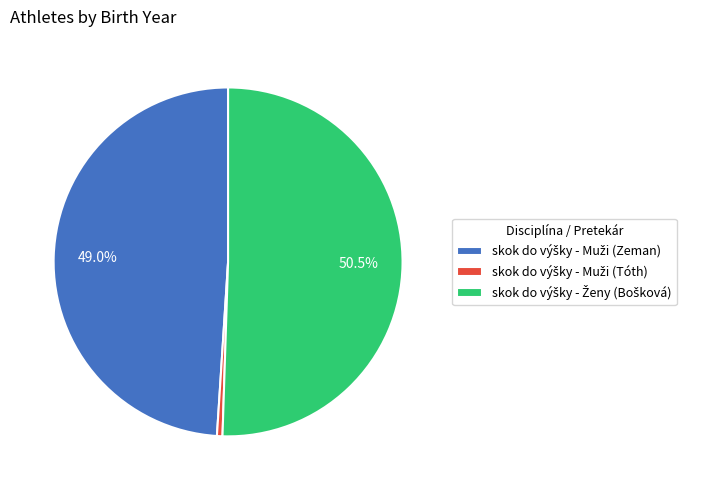

How many segments does this pie chart have?

3